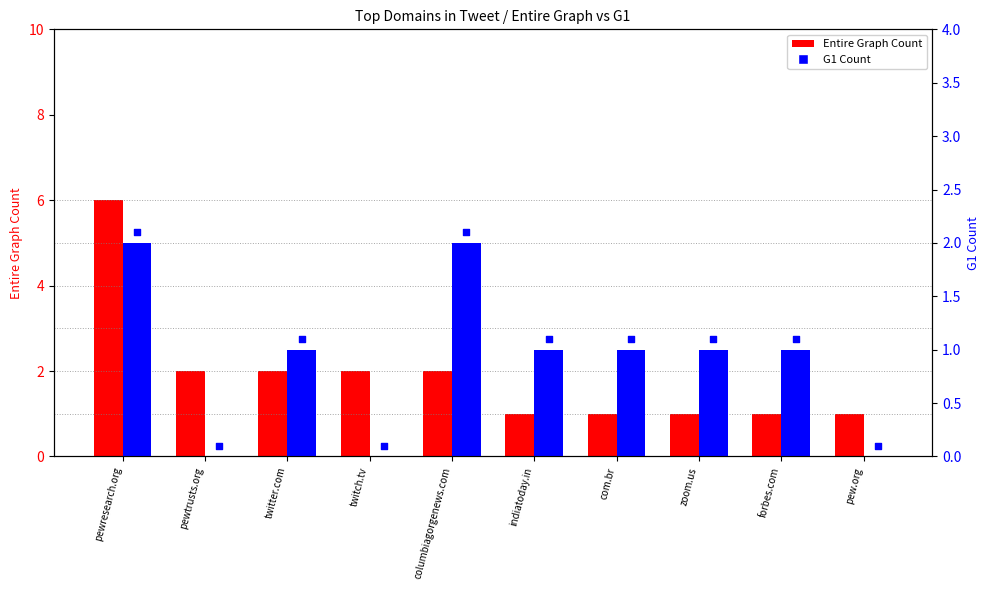

Which series has the widest spread of Y values?

Entire Graph Count